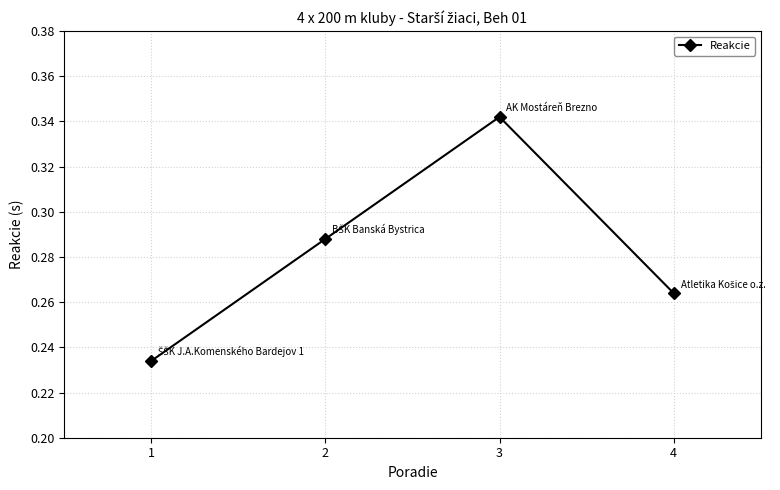

Rank the categories by value from lowest to highest.

1, 4, 2, 3